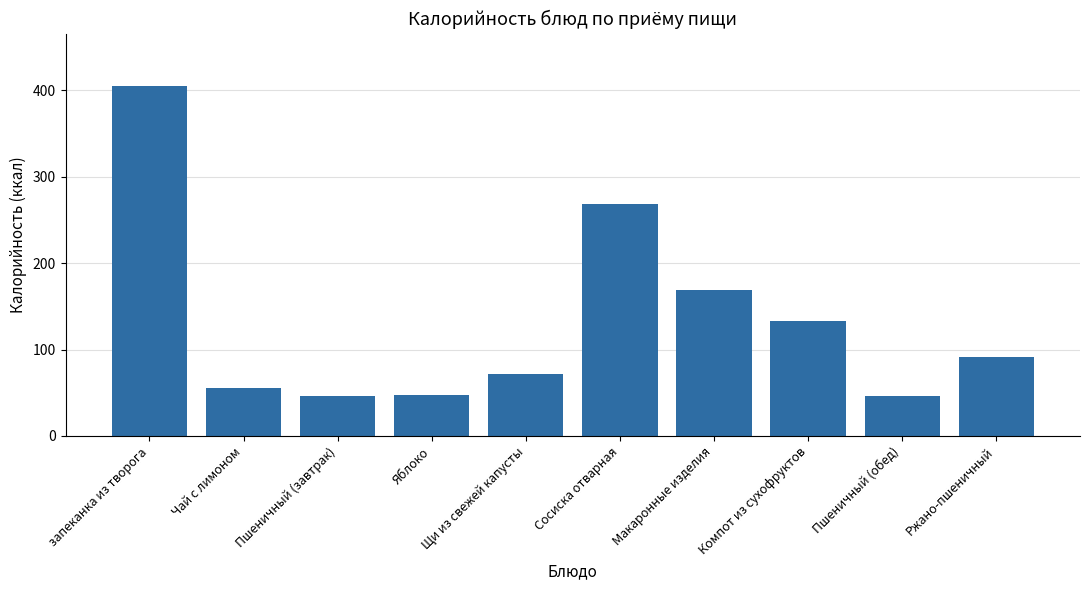

The chart shows a value of 84.1 at Яблоко. True or false?

False